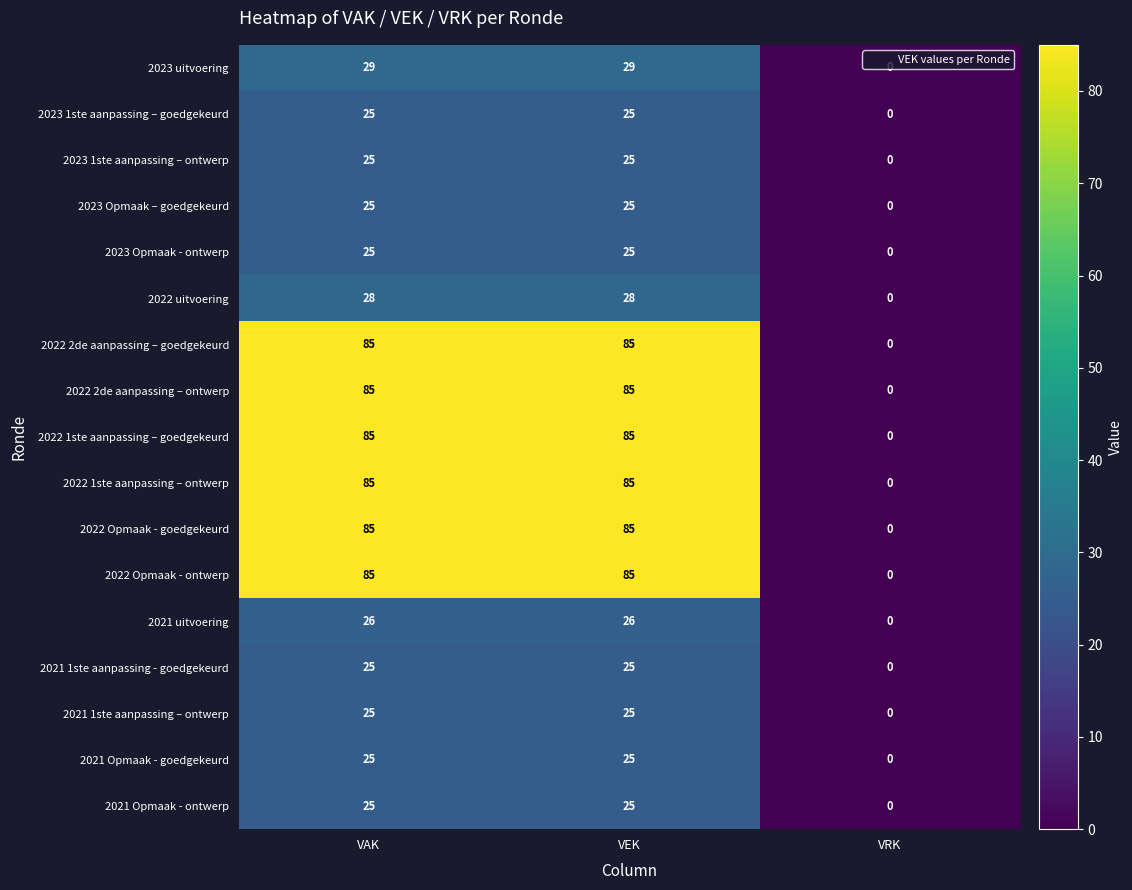

What is the maximum value shown in the chart?

85